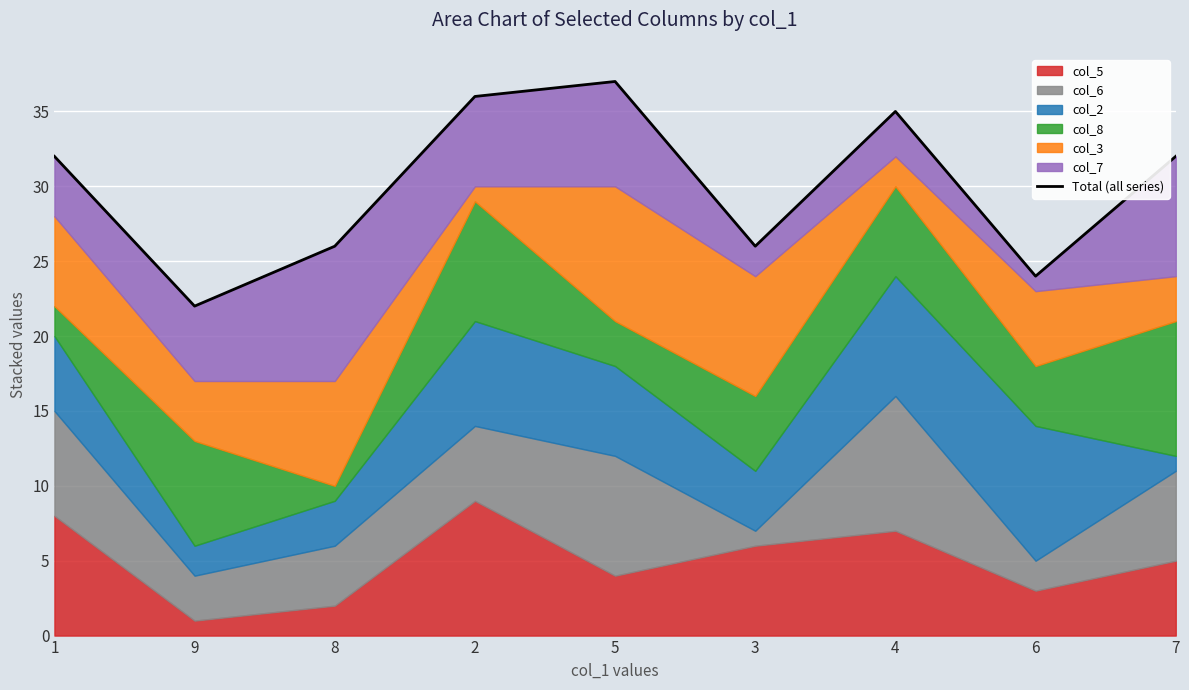

Reading left to right, list all the values displayed in this chart.

1=32	9=22	8=26	2=36	5=37	3=26	4=35	6=24	7=32